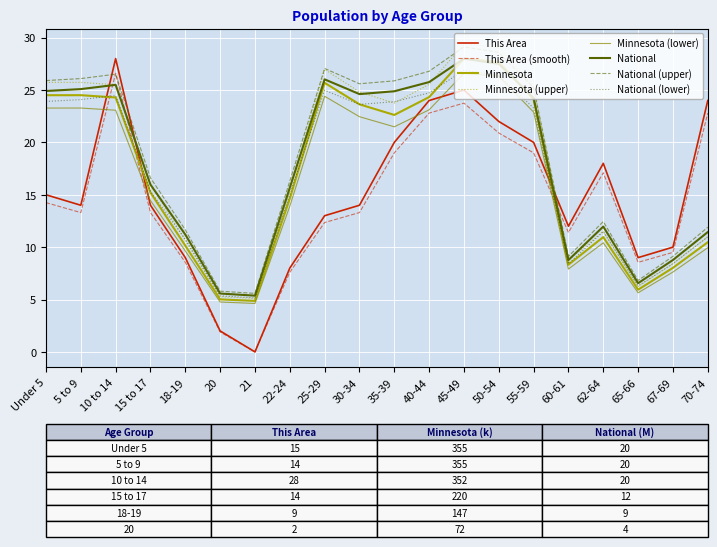

What is the maximum value for Minnesota?

28.0